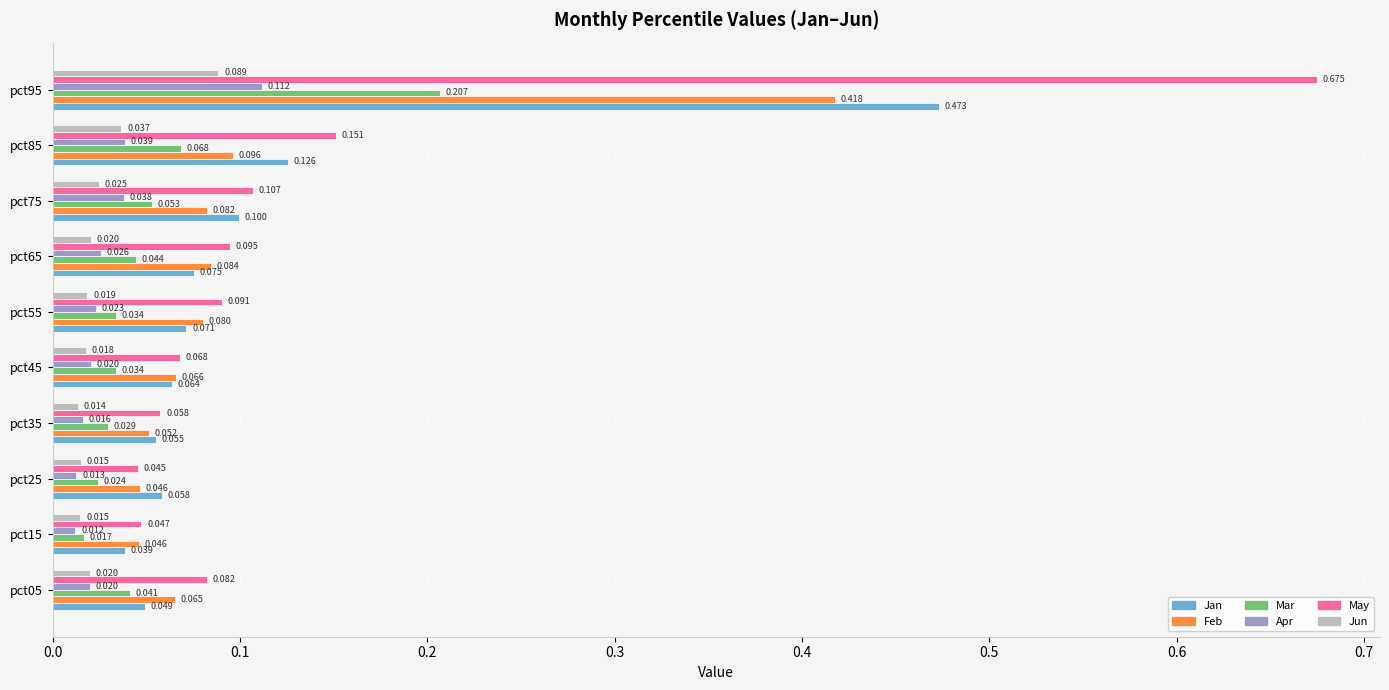

Which series has the largest total across all categories?

May